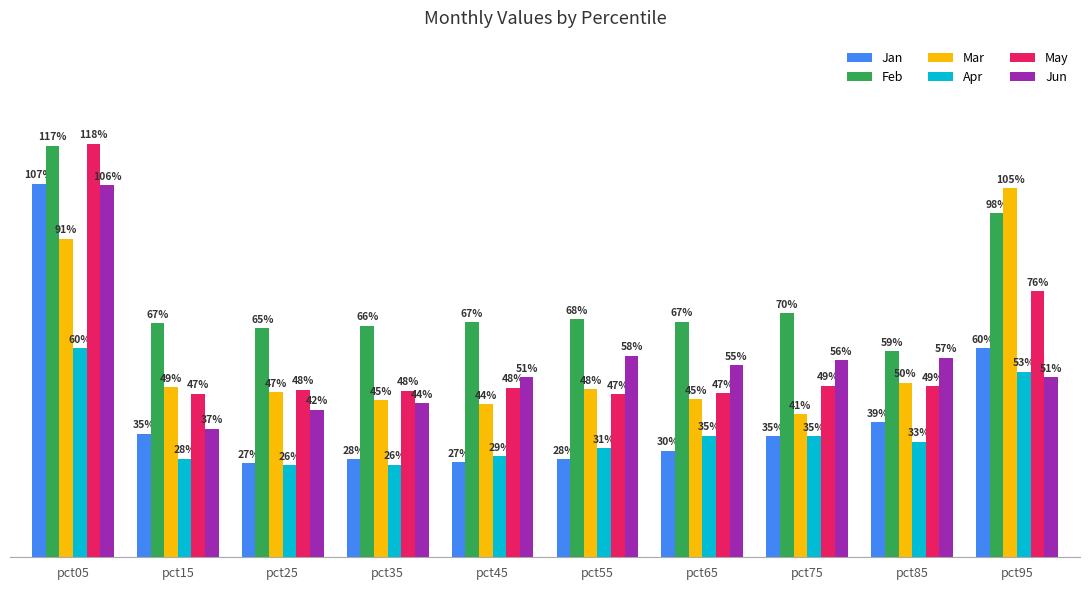

What is the sum of the Mar values at pct25 and pct65?

0.9